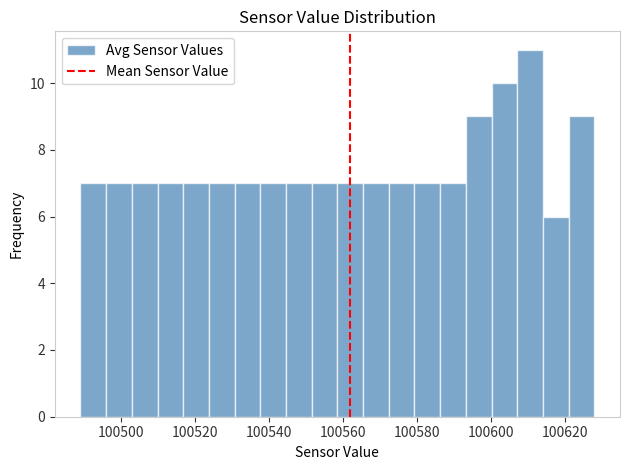

Read against the x-axis, roughly where is the centre of the tallest bar?

100610